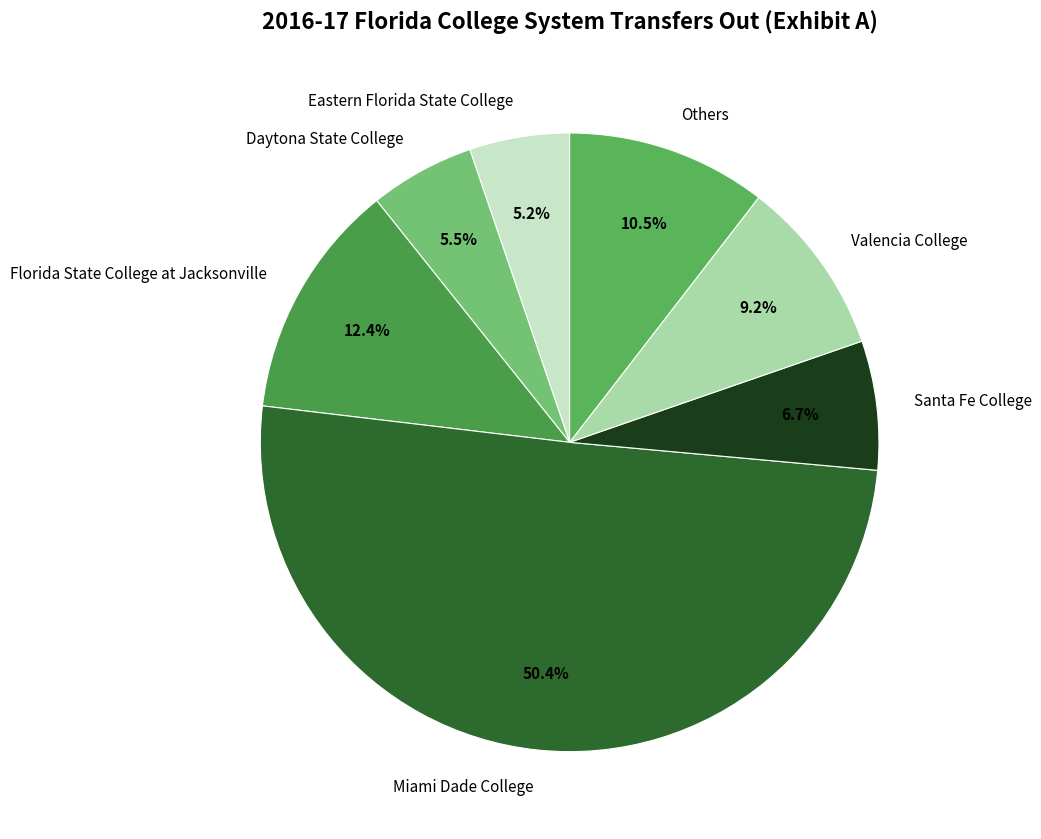

Does Others account for over 50% of the chart?

No